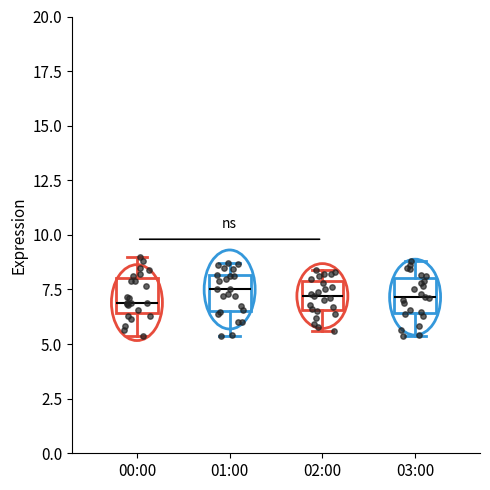

Reading left to right, read every box against the y-axis: the position of its median line, the range the box covers, and the ends of its whiskers. The values are not printed on the chart, so give them approximately, as read against the axis.

00:00: median 7.0, box 6.5 to 8.0, whiskers 5.5 to 9.0
01:00: median 7.5, box 6.5 to 8.0, whiskers 5.5 to 8.5
02:00: median 7.0, box 6.5 to 8.0, whiskers 5.5 to 8.5
03:00: median 7.0, box 6.5 to 8.0, whiskers 5.5 to 9.0